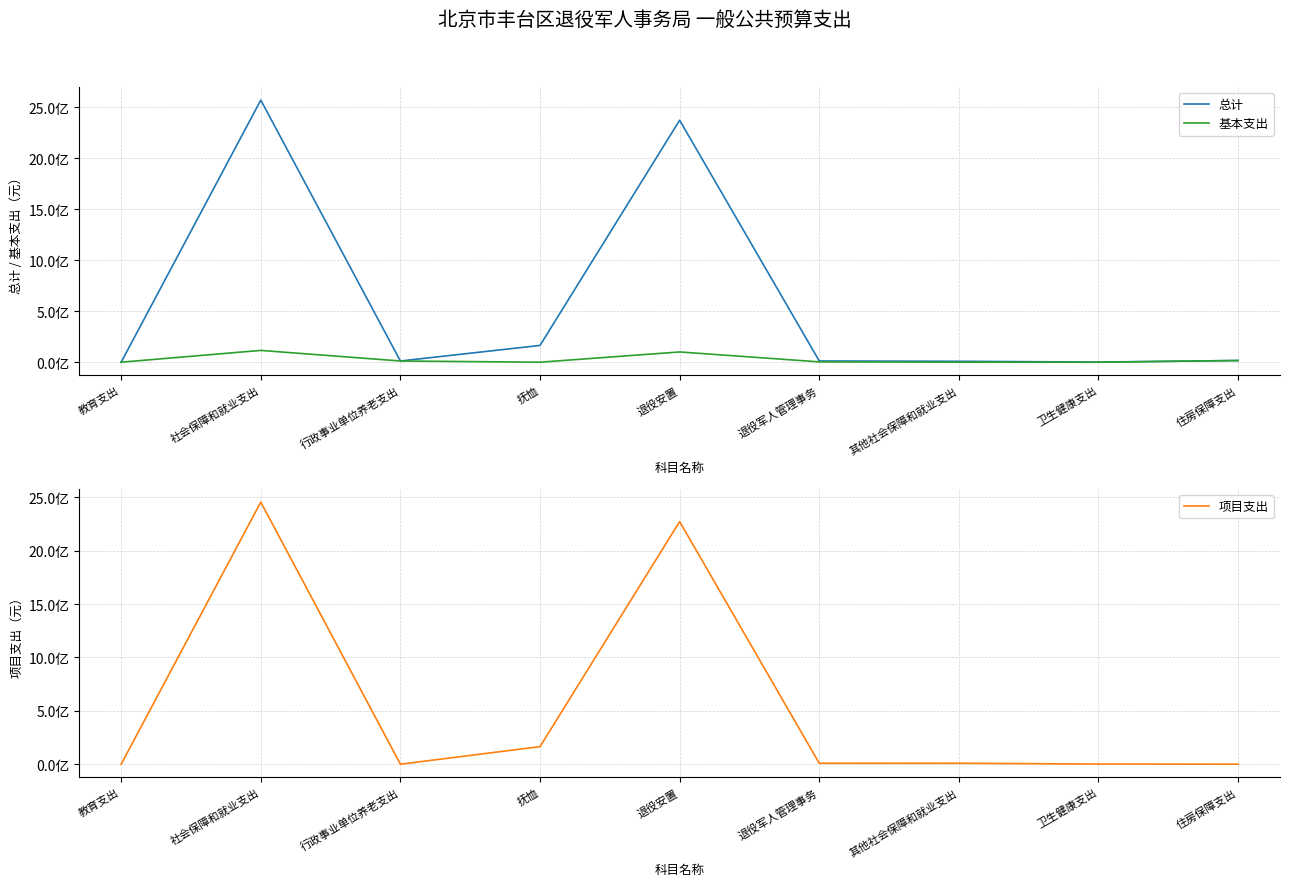

What is the label of the 1st point from the left?

教育支出